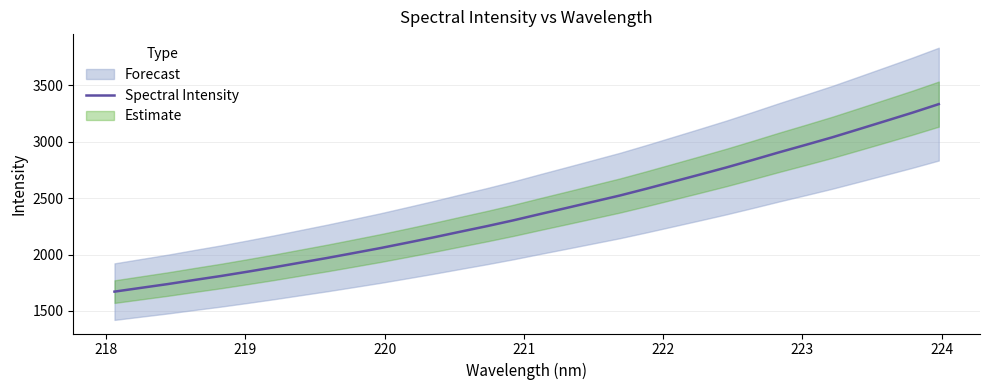

How many data points are above 2359?

16